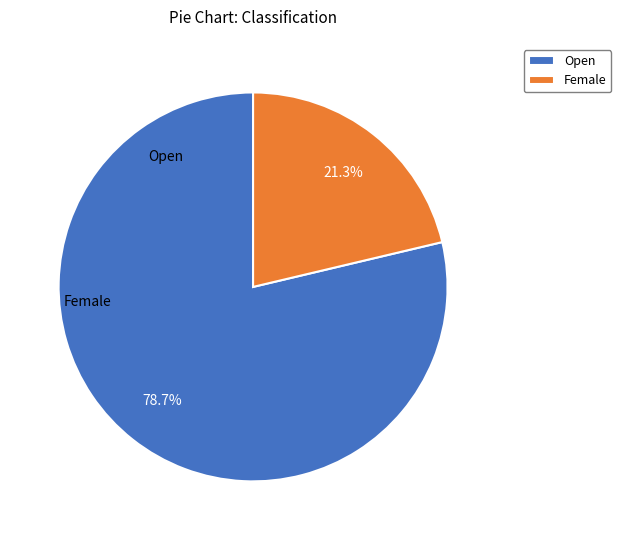

Is there any slice that represents more than half of the pie?

Yes